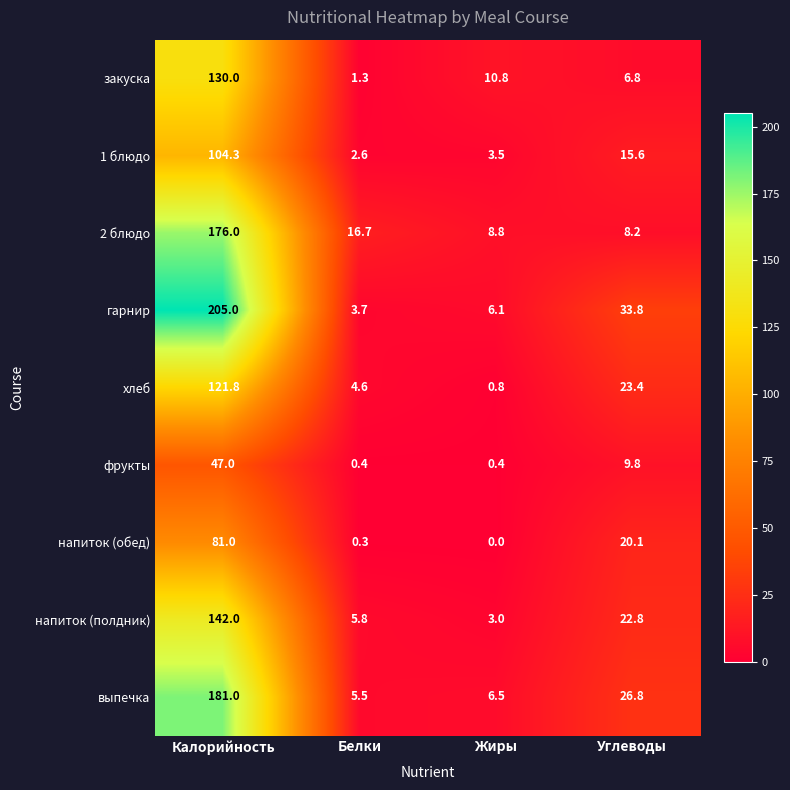

The 1 блюдо series shows 5.5 at Жиры. True or false?

False